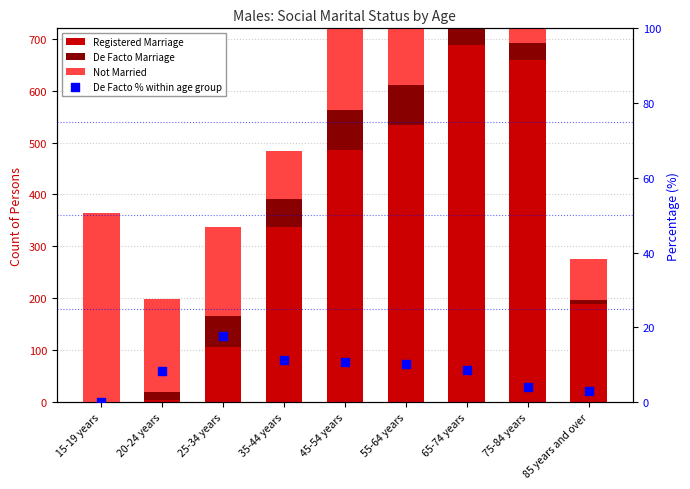

Which series contains the highest Y value?

Registered Marriage